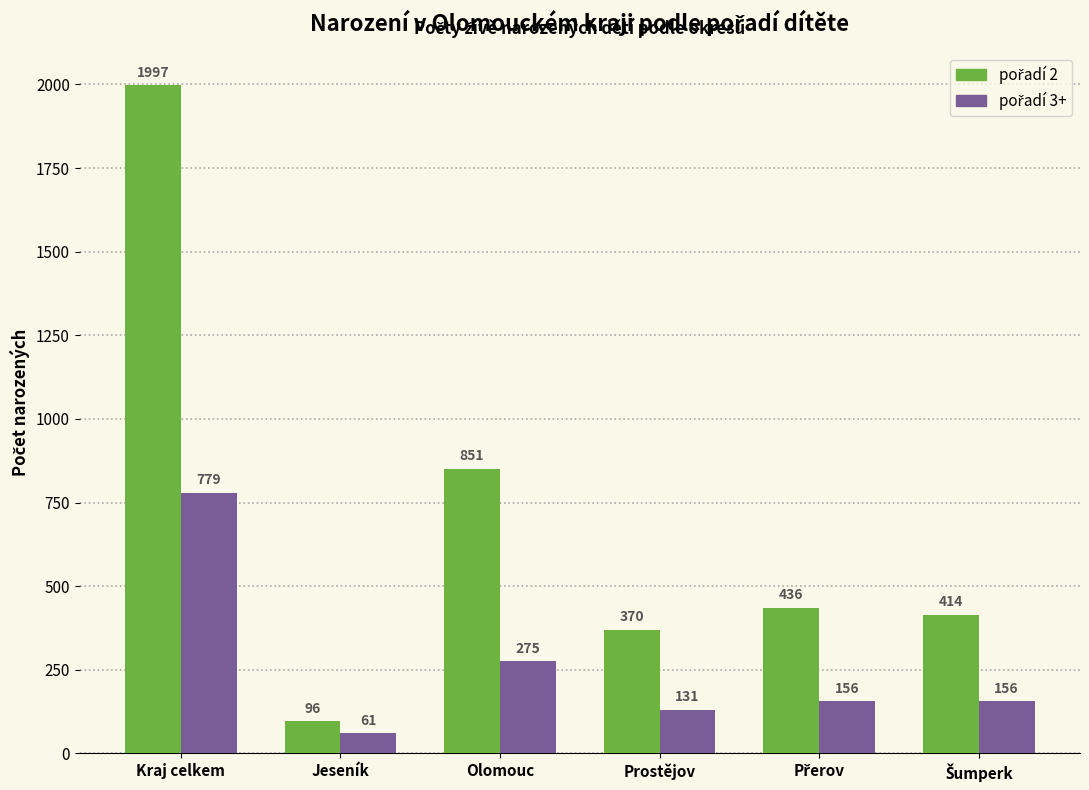

What is the total value across all series at Olomouc?

1126